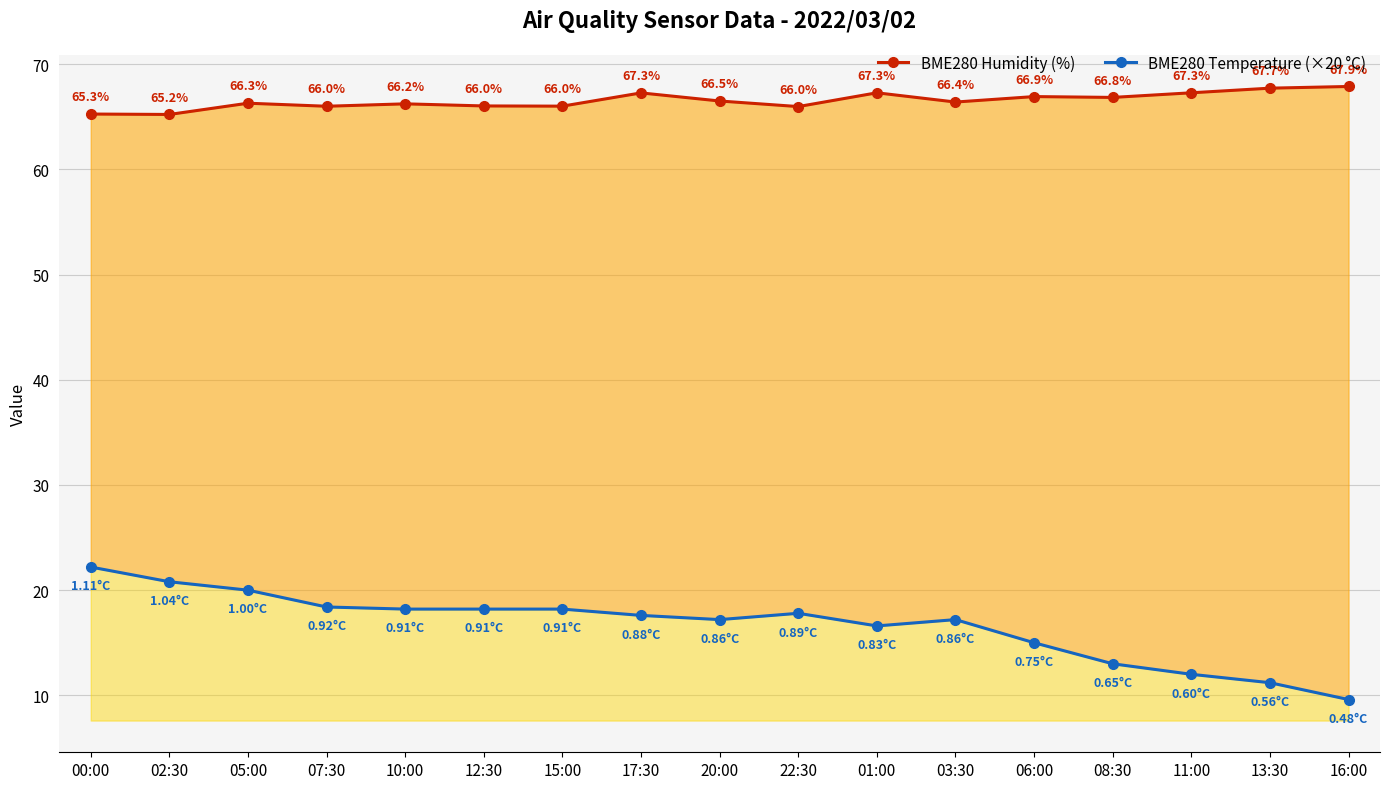

How many interior local peaks does the BME280 Temperature (×20 °C) series have?

2